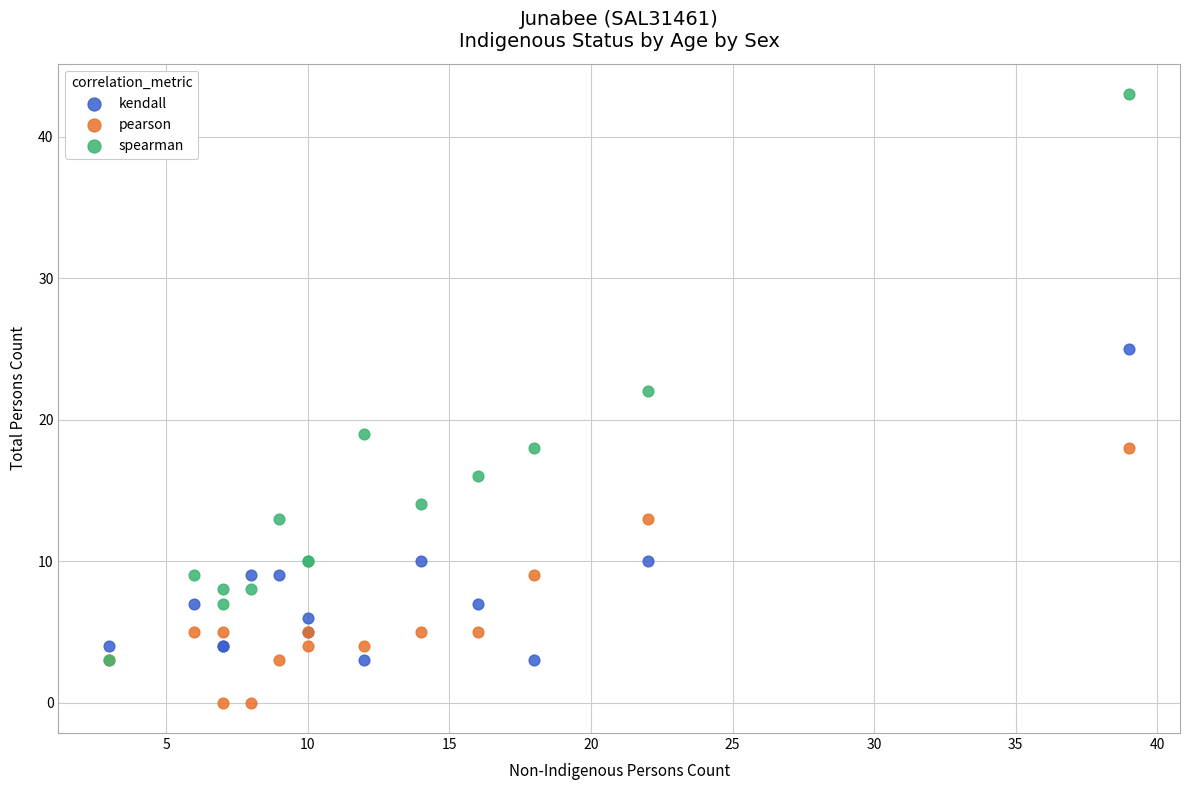

Which series reaches the minimum Y coordinate?

pearson